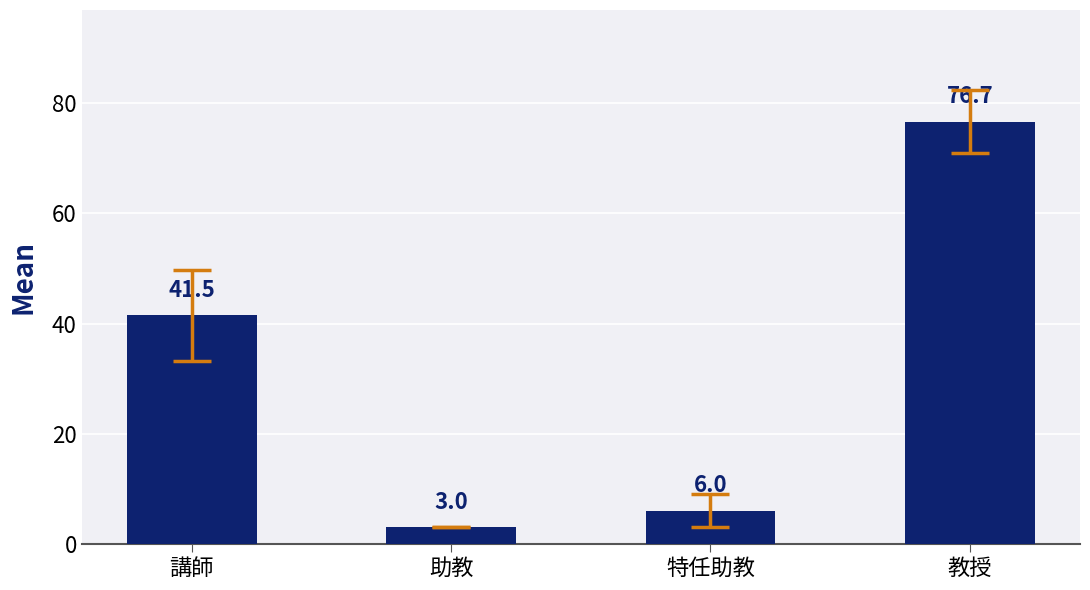

What is the difference between the maximum and minimum values?

73.7